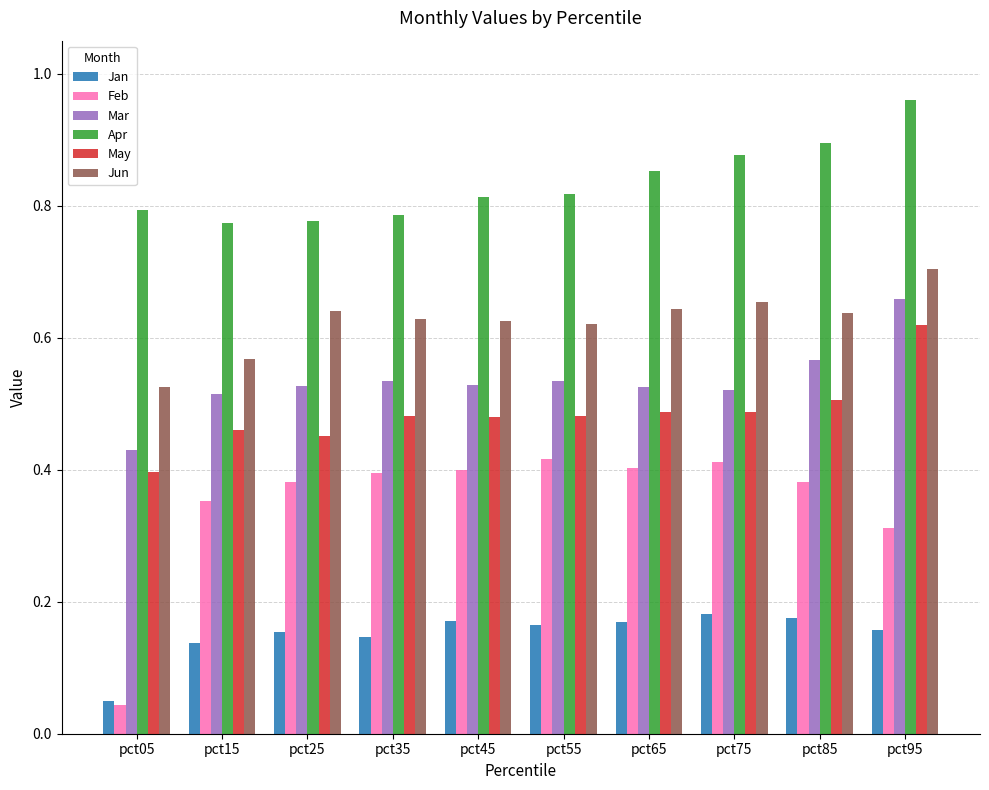

At which category does the chart reach its minimum across all series?

pct05